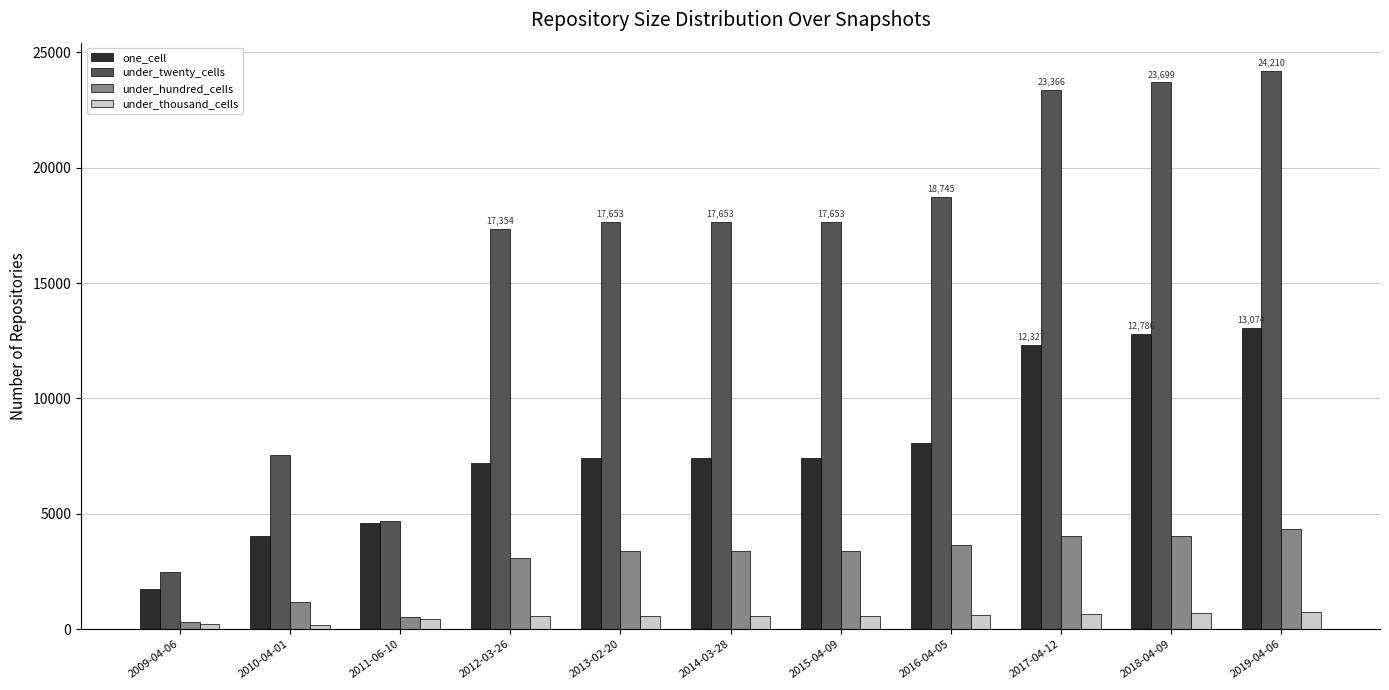

How many values in the under_twenty_cells series are below 17653?

4